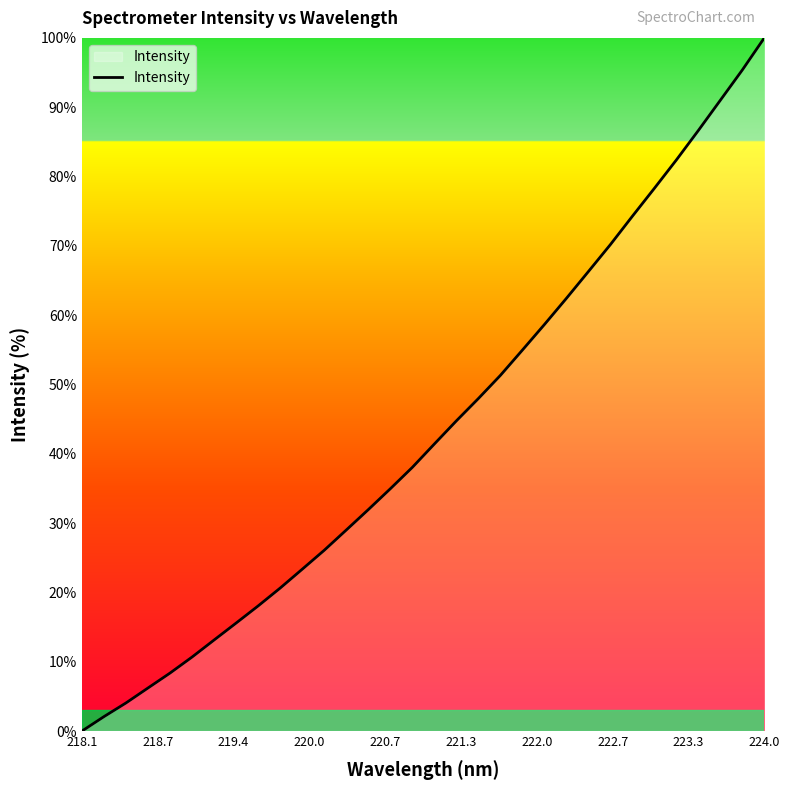

What is the greatest value displayed?

100.0